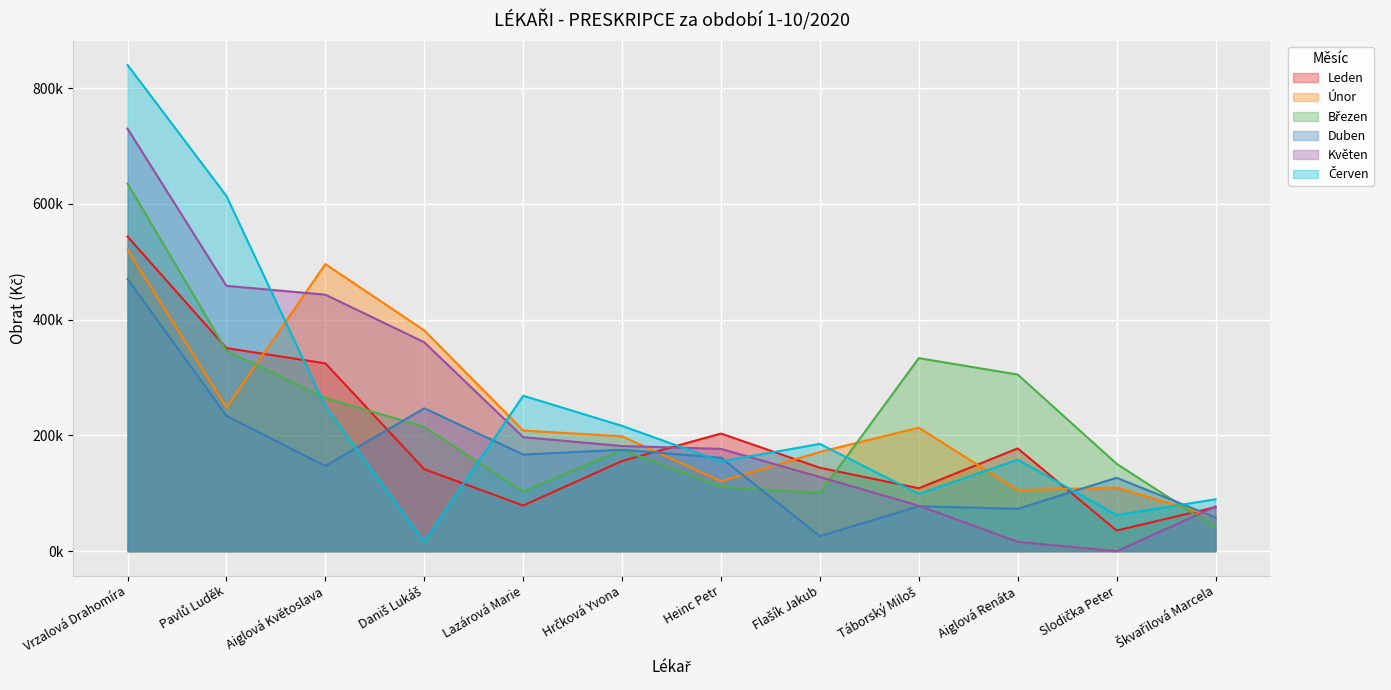

What is the spread (max minus min) of values at Flašík Jakub?

159448.9